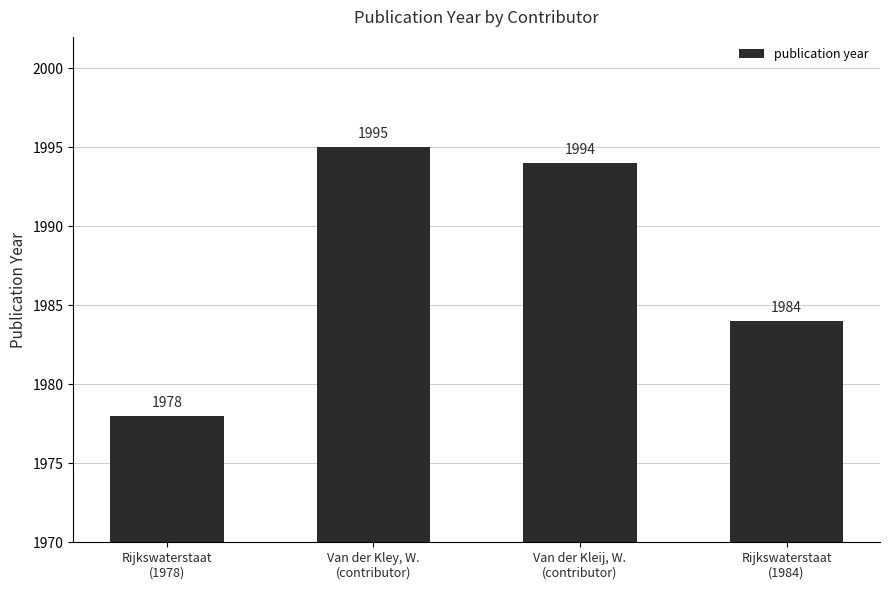

Reading left to right, extract all data points from this chart.

Rijkswaterstaat
(1978)=1978	Van der Kley, W.
(contributor)=1995	Van der Kleij, W.
(contributor)=1994	Rijkswaterstaat
(1984)=1984